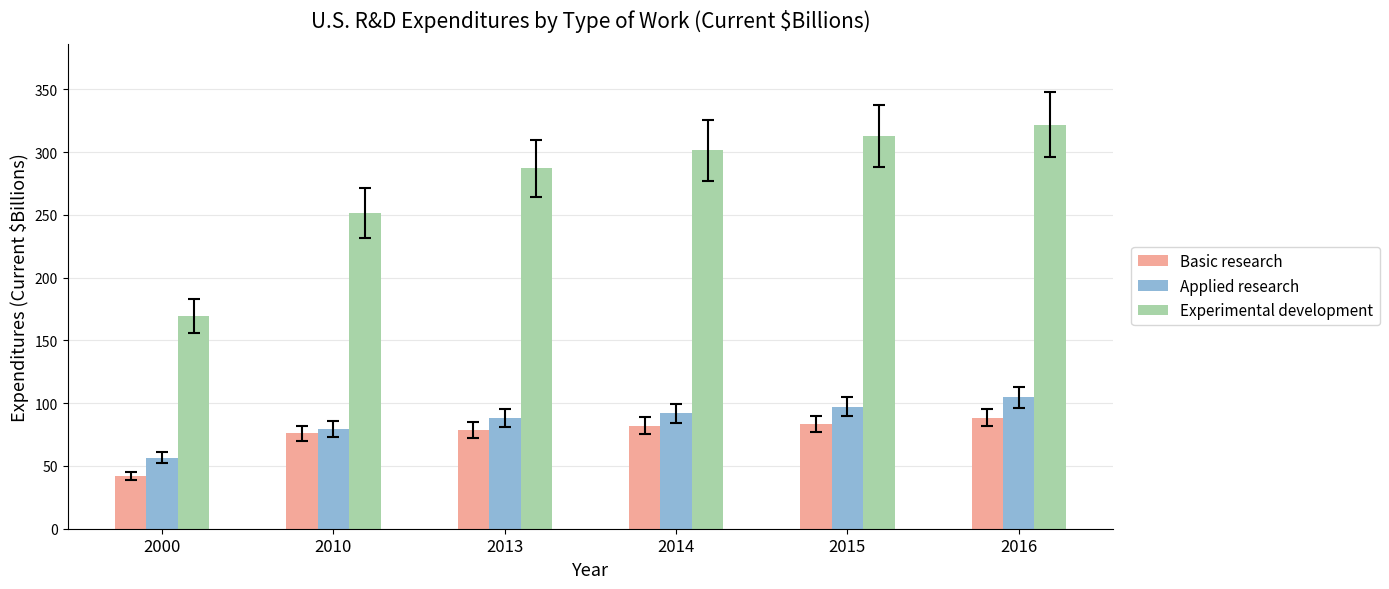

What are all the series names shown in the legend?

Basic research, Applied research, Experimental development